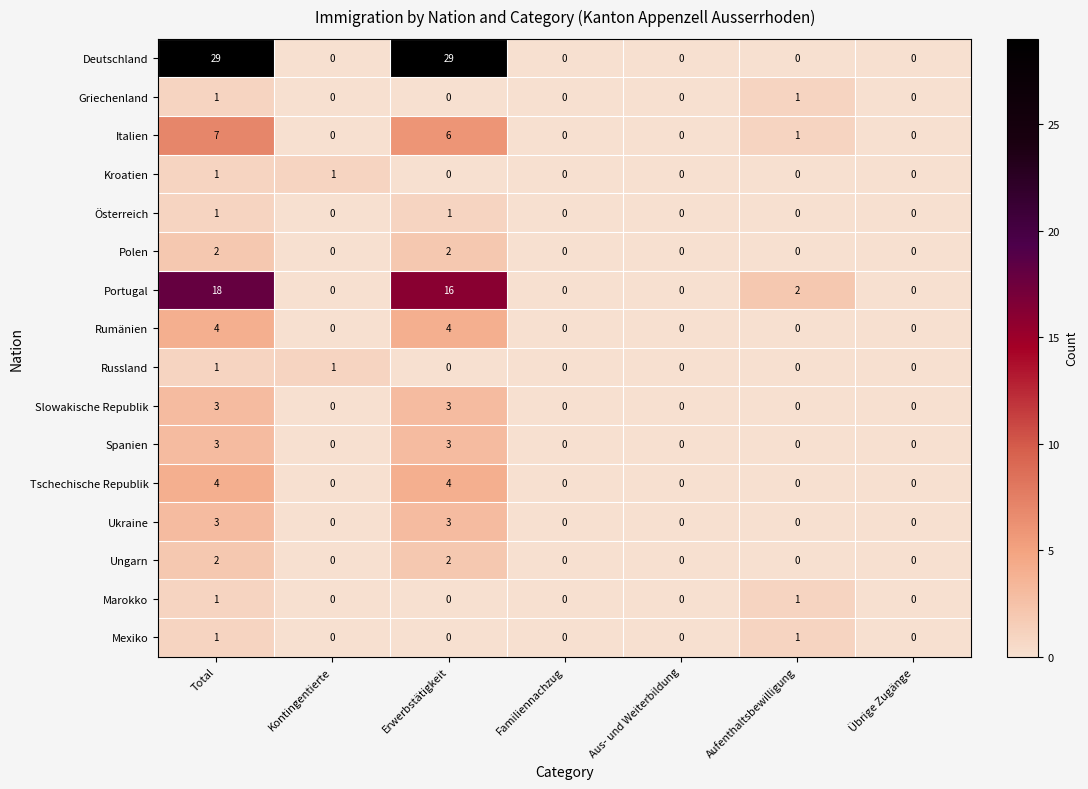

What is the maximum value for Rumänien?

4